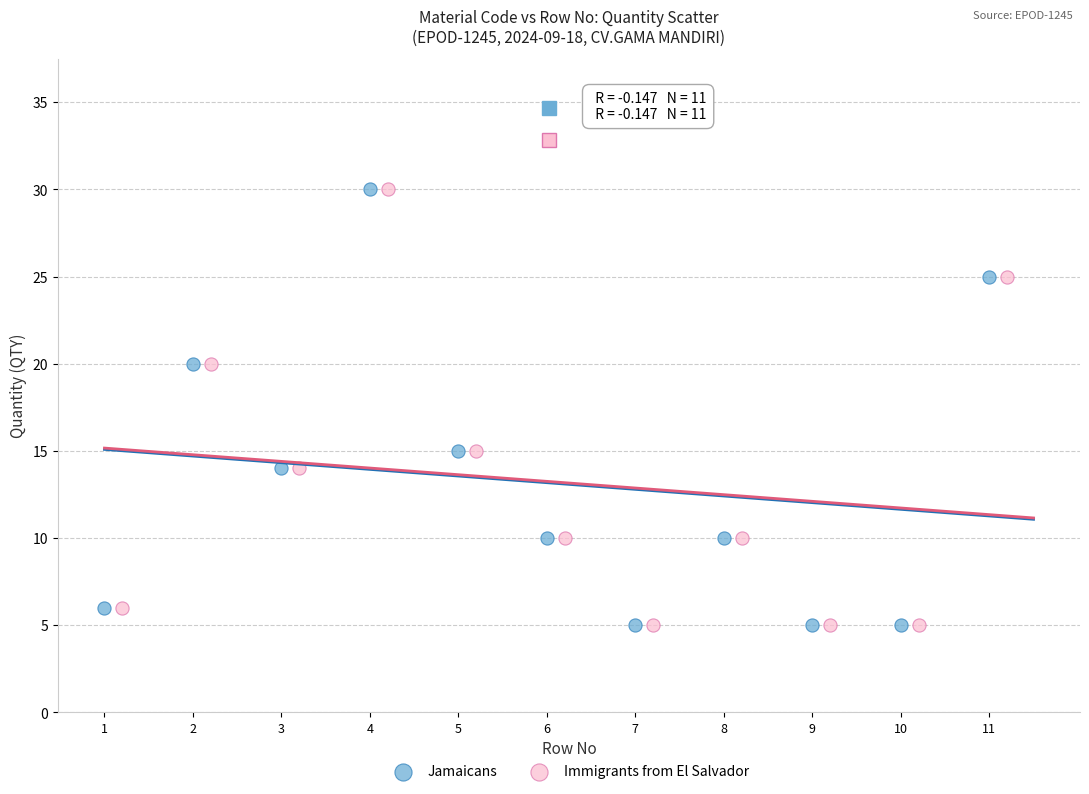

What are all the series names shown in the legend?

Jamaicans, Immigrants from El Salvador